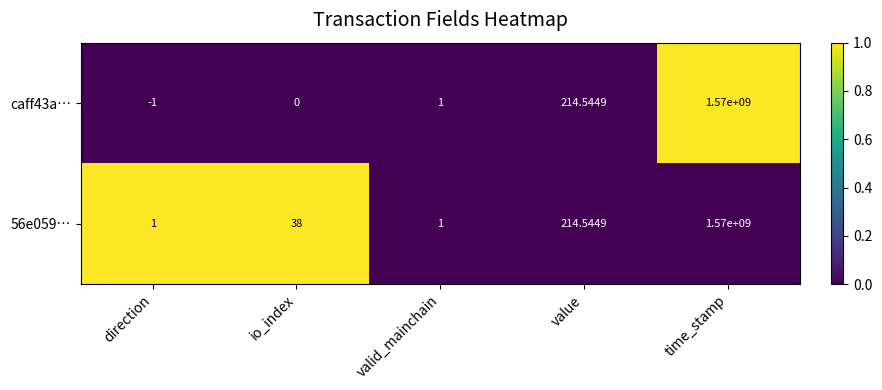

How many distinct data groups are displayed?

2